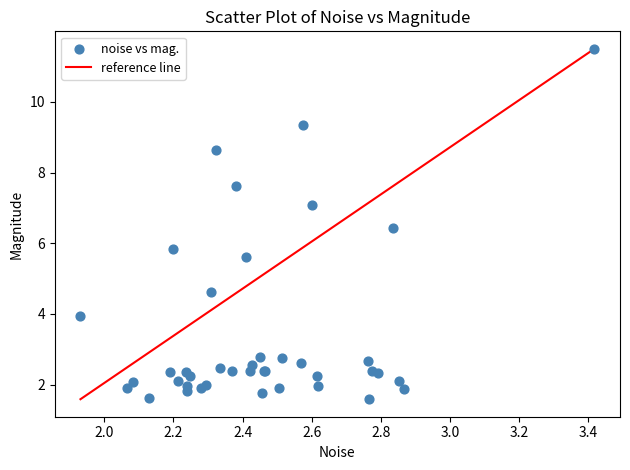

What Y value in the scatter plot is closest to 6?

5.8